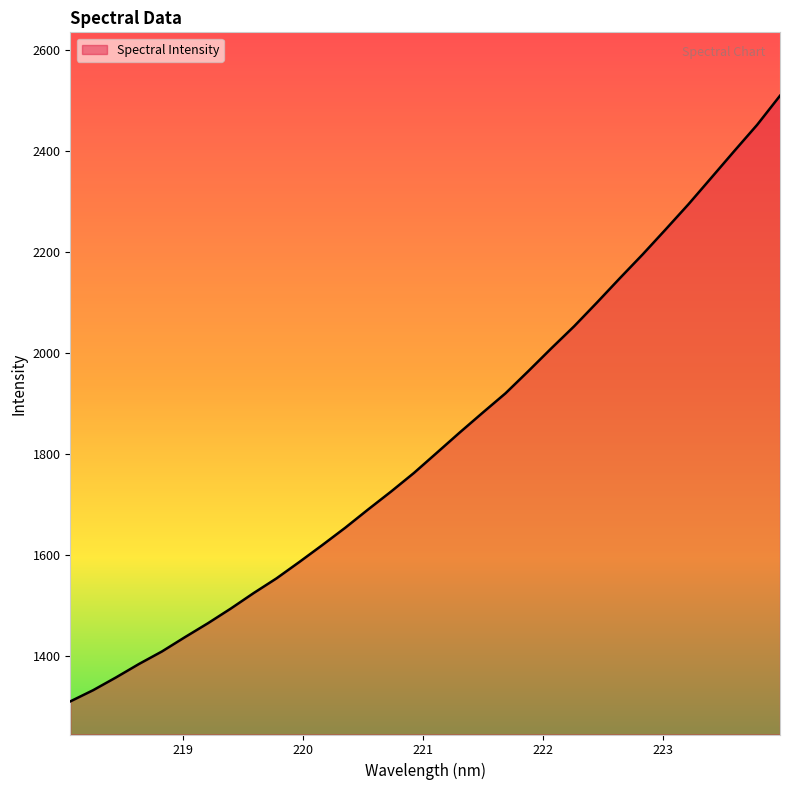

What is the average value?

1826.9